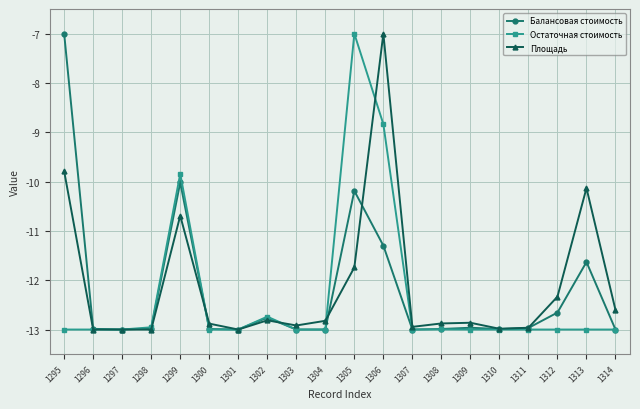

Between 1310 and 1312, which series saw the biggest shift?

Площадь